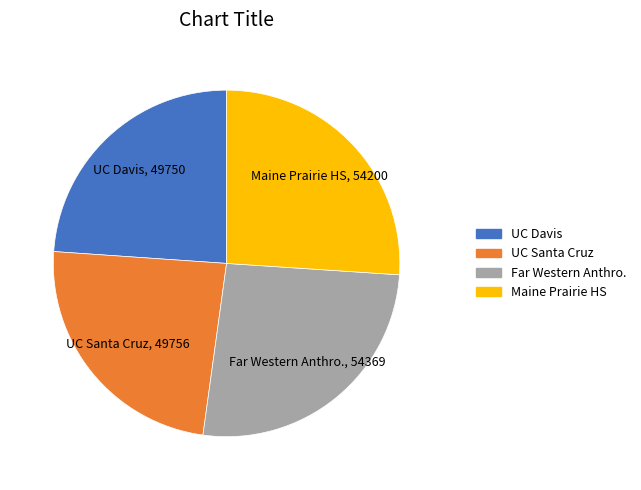

Is there any slice that represents more than half of the pie?

No